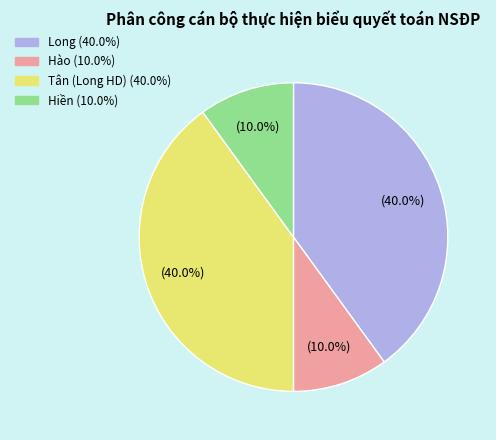

The Long slice represents 49% of the pie. True or false?

False